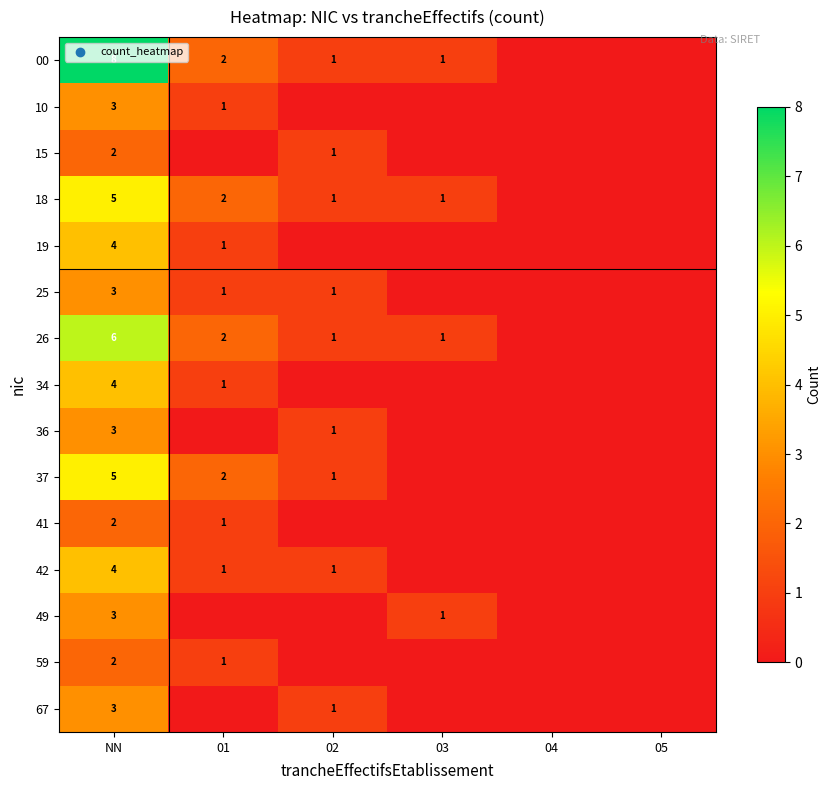

Is it true that 41 equals 3 at NN?

False